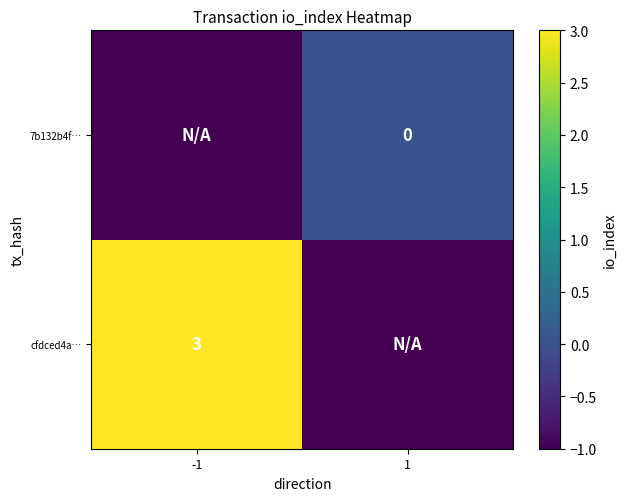

Which has a higher value, 1 or -1?

-1